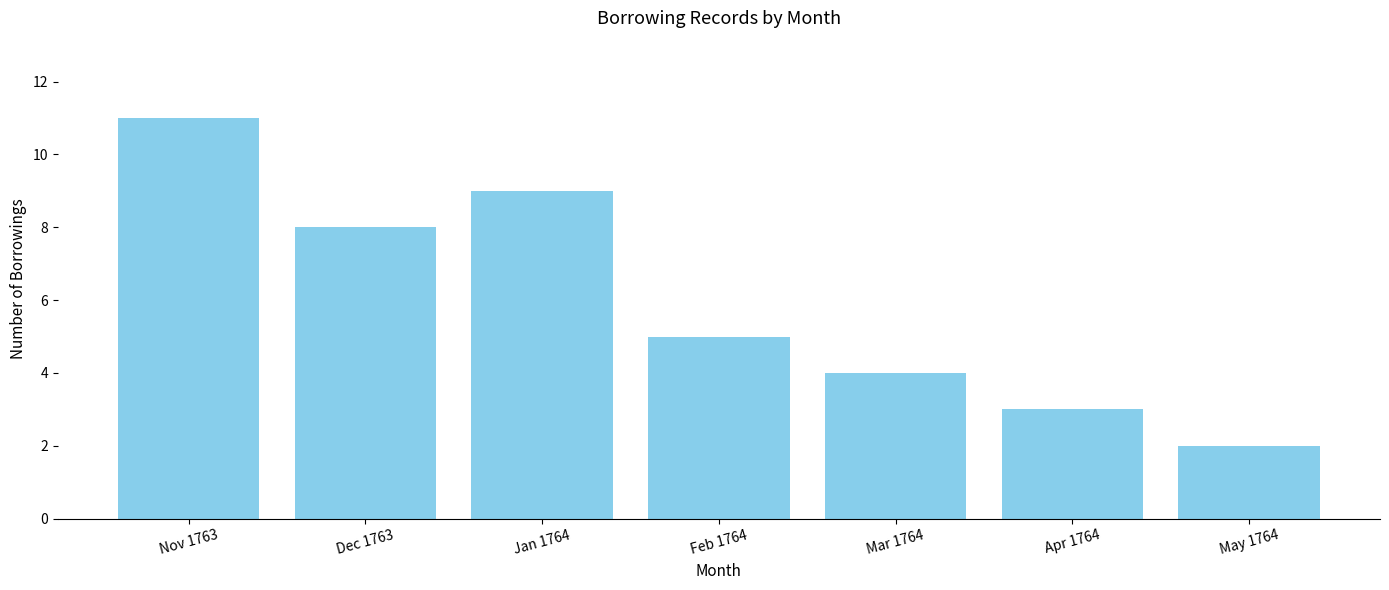

What is the approximate value at Nov 1763?

11